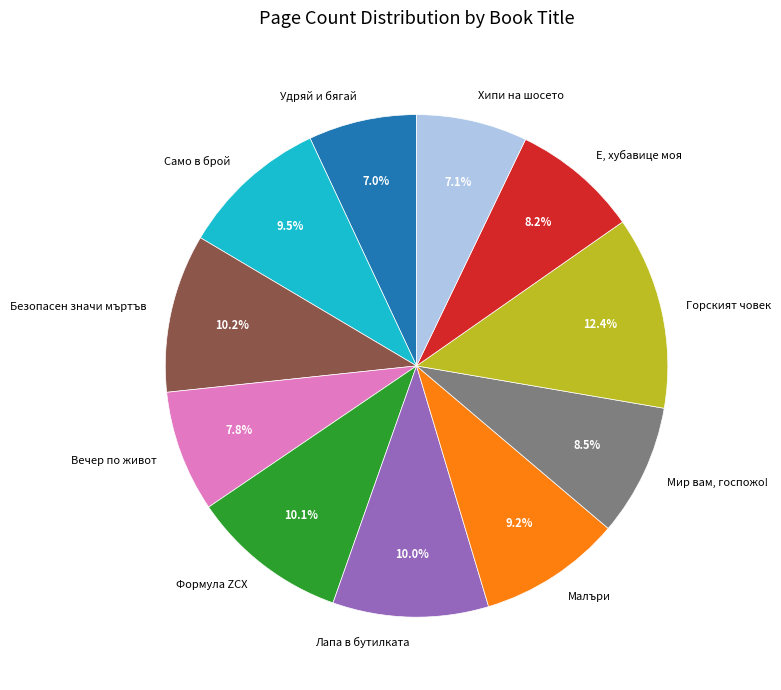

What is the largest slice in the pie chart?

Горският човек